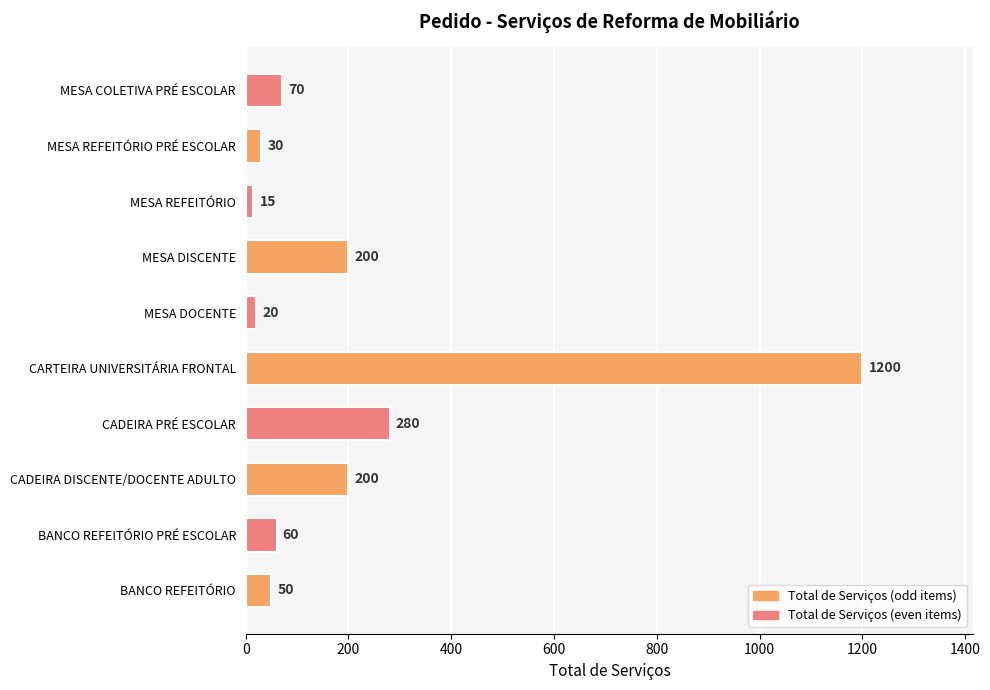

At which category does the chart reach its peak across all series?

CARTEIRA UNIVERSITÁRIA FRONTAL